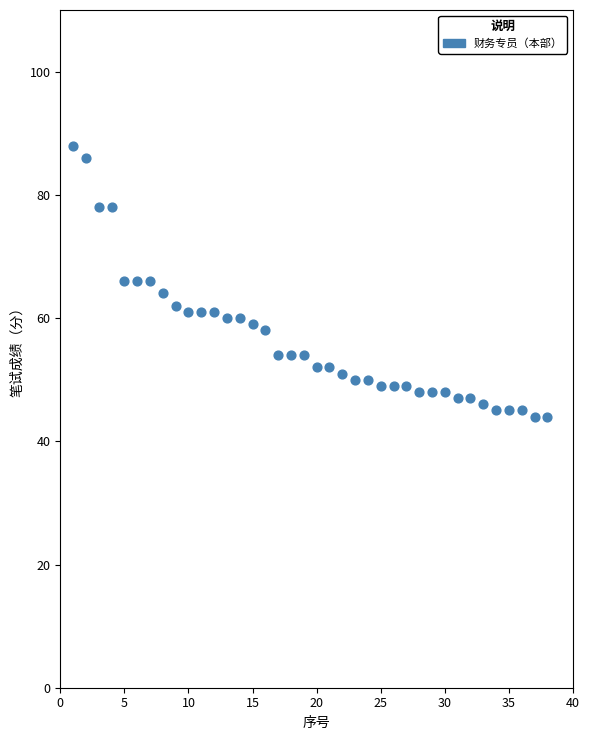

What is the range of Y values (max minus min)?

44